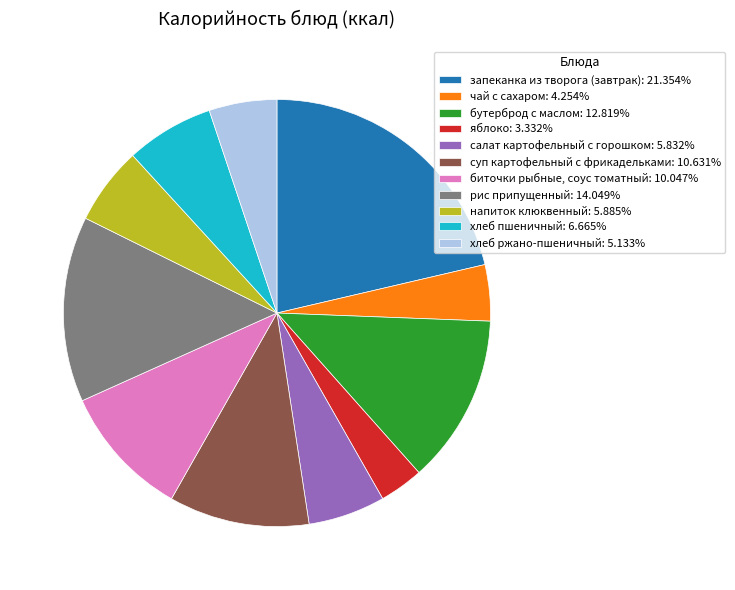

How many segments does this pie chart have?

11